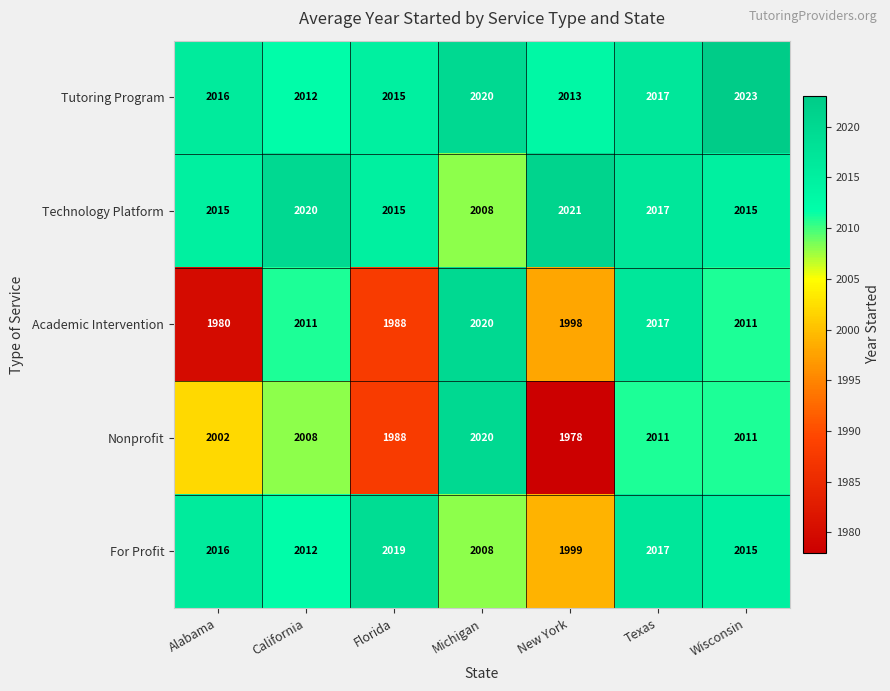

What is the average value of the For Profit series?

2012